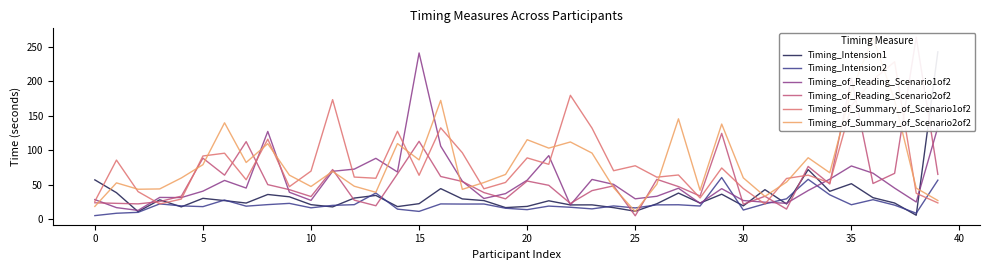

Rank the series at 31 from highest to lowest value.

Timing_Intension1, Timing_of_Reading_Scenario2of2, Timing_of_Summary_of_Scenario2of2, Timing_of_Reading_Scenario1of2, Timing_Intension2, Timing_of_Summary_of_Scenario1of2